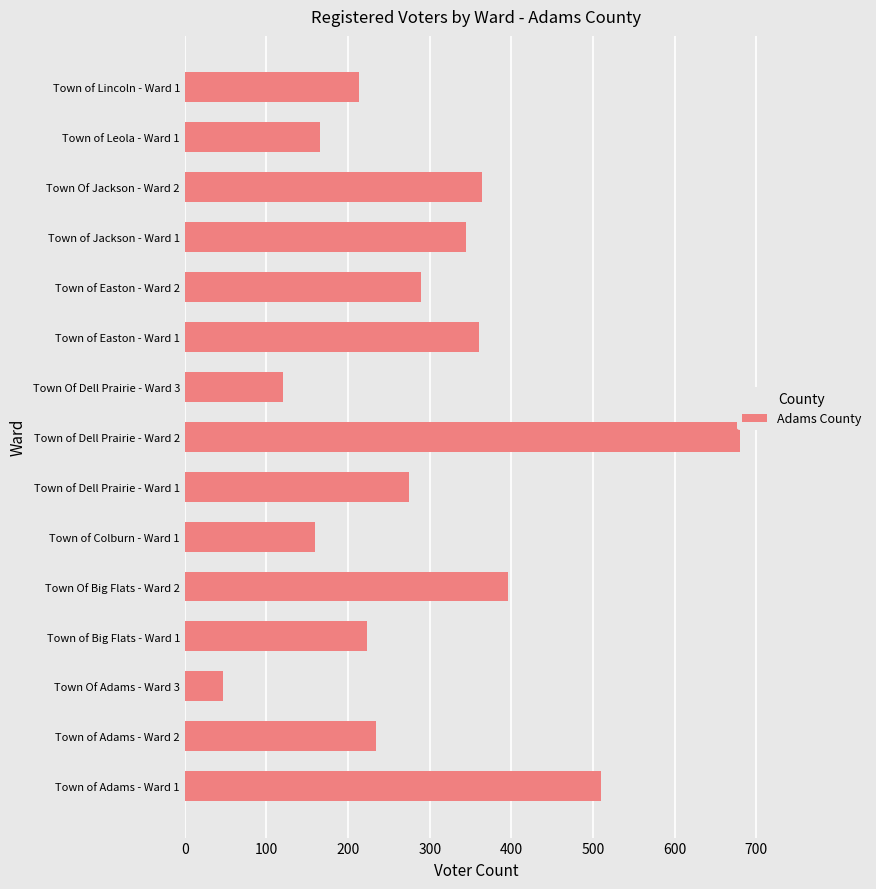

Does the chart contain any negative values?

No